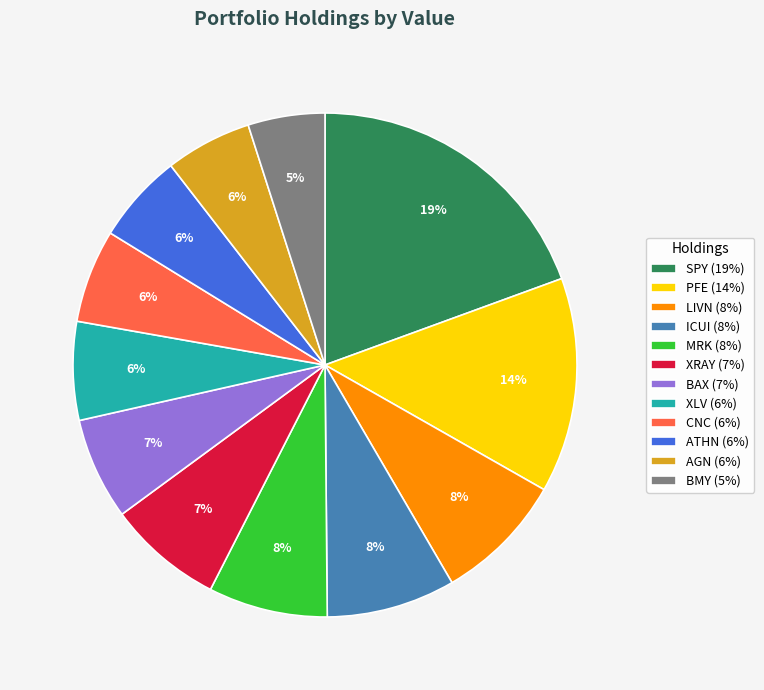

Does any single category account for the majority?

No